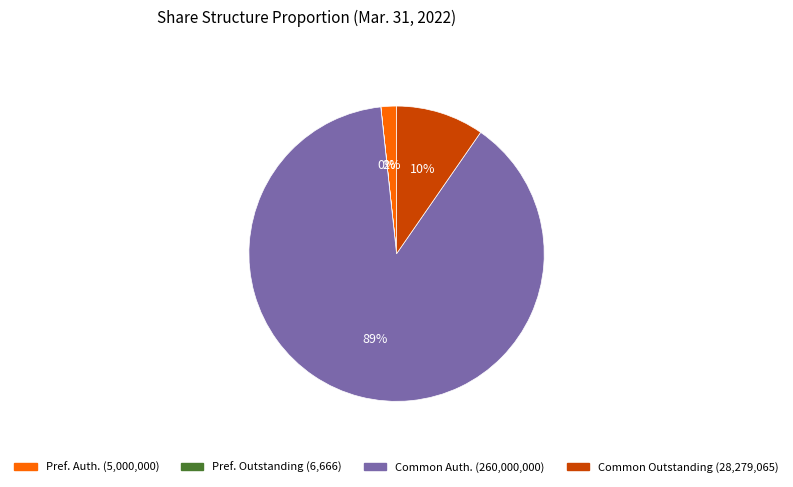

To the nearest percent, what is the average slice percentage?

25%